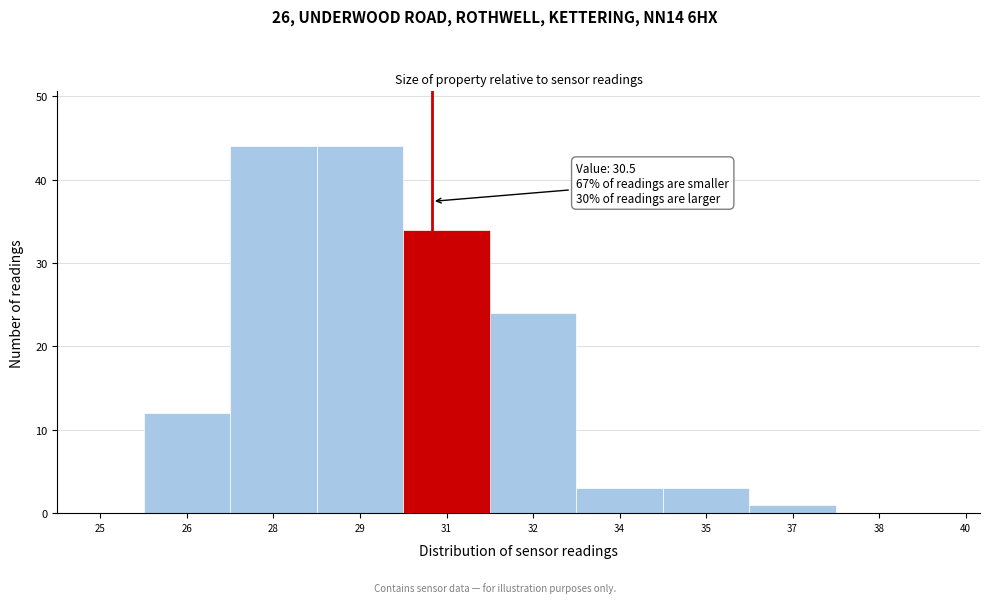

Reading left to right, transcribe all the data shown in this chart.

25=0	26=12	28=44	29=44	31=34	32=24	34=3	35=3	37=1	38=0	40=0